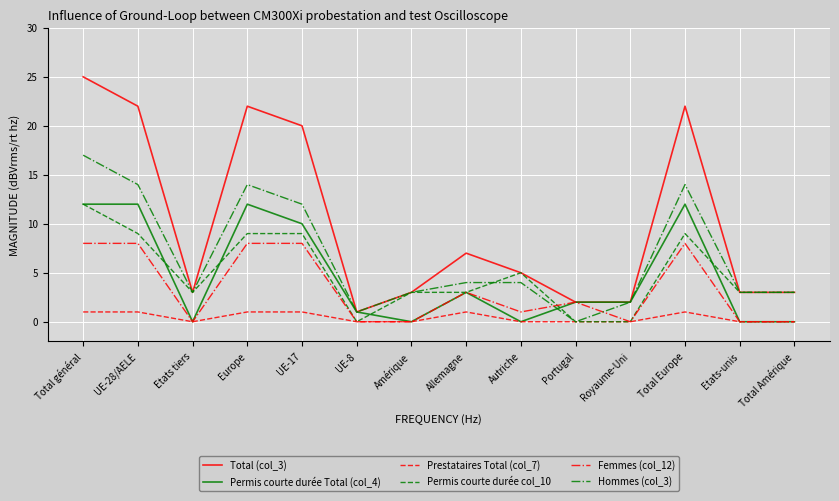

The Permis courte durée col_10 series shows 0 at Royaume-Uni. True or false?

True